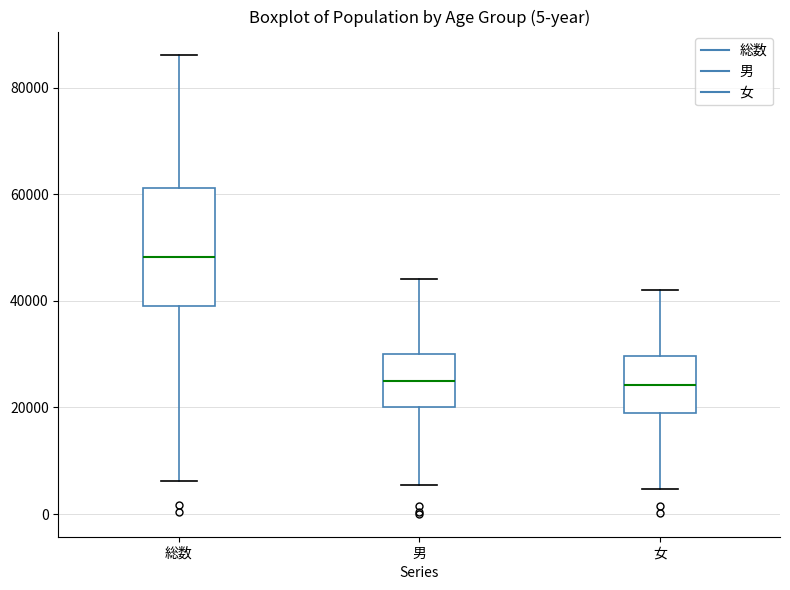

Reading left to right, read every box against the y-axis: the position of its median line, the range the box covers, and the ends of its whiskers. The values are not printed on the chart, so give them approximately, as read against the axis.

総数: median 48000, box 40000 to 62000, whiskers 6000 to 86000
男: median 24000, box 20000 to 30000, whiskers 6000 to 44000
女: median 24000, box 18000 to 30000, whiskers 4000 to 42000